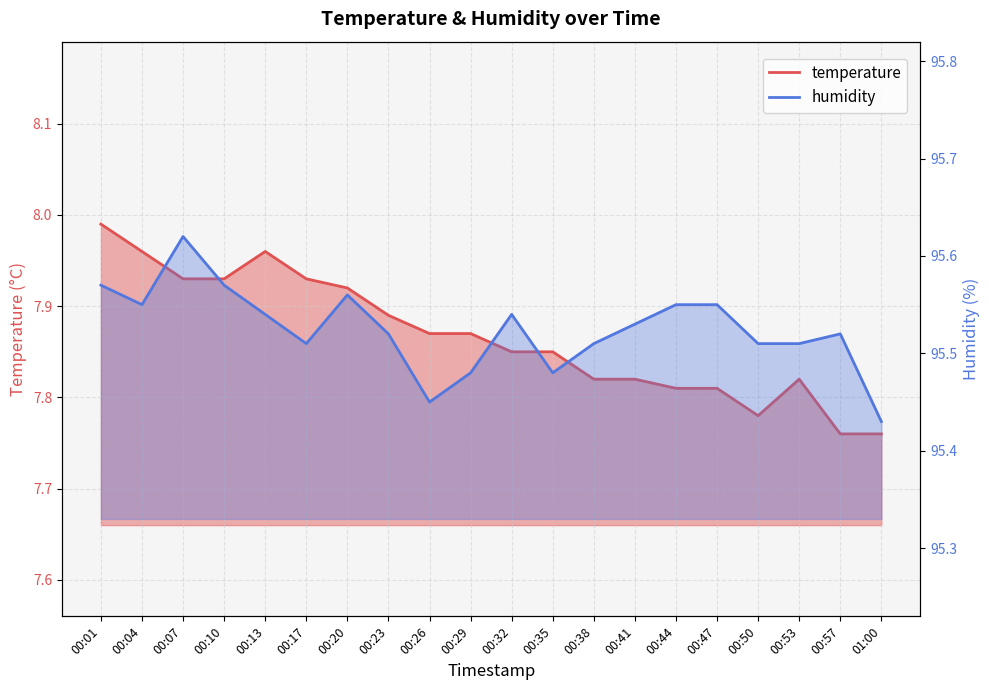

At which label is humidity closest to 95?

01:00